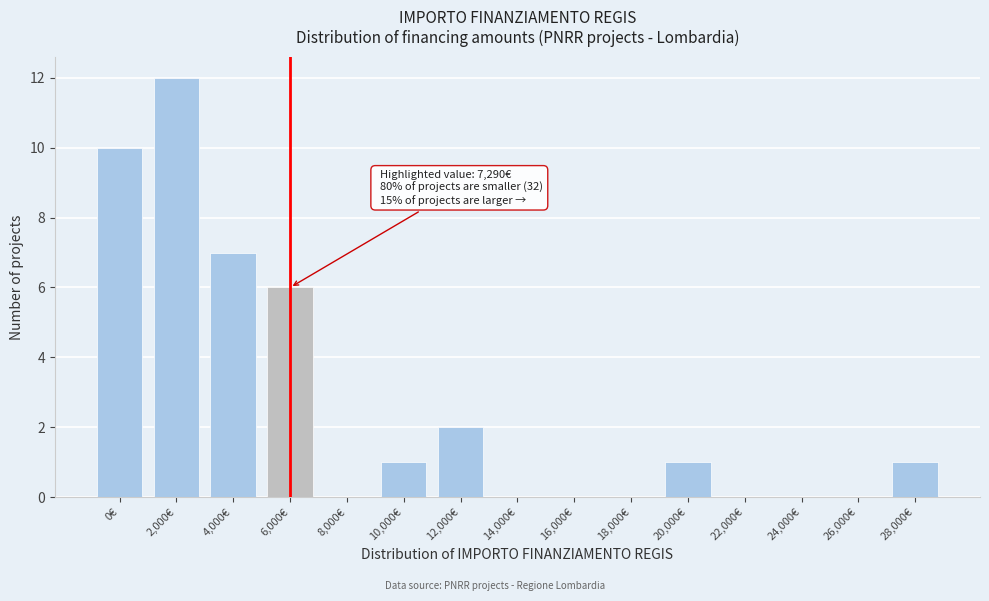

Reading left to right, what are all the values shown in this chart?

0€=10	2,000€=12	4,000€=7	6,000€=6	8,000€=0	10,000€=1	12,000€=2	14,000€=0	16,000€=0	18,000€=0	20,000€=1	22,000€=0	24,000€=0	26,000€=0	28,000€=1